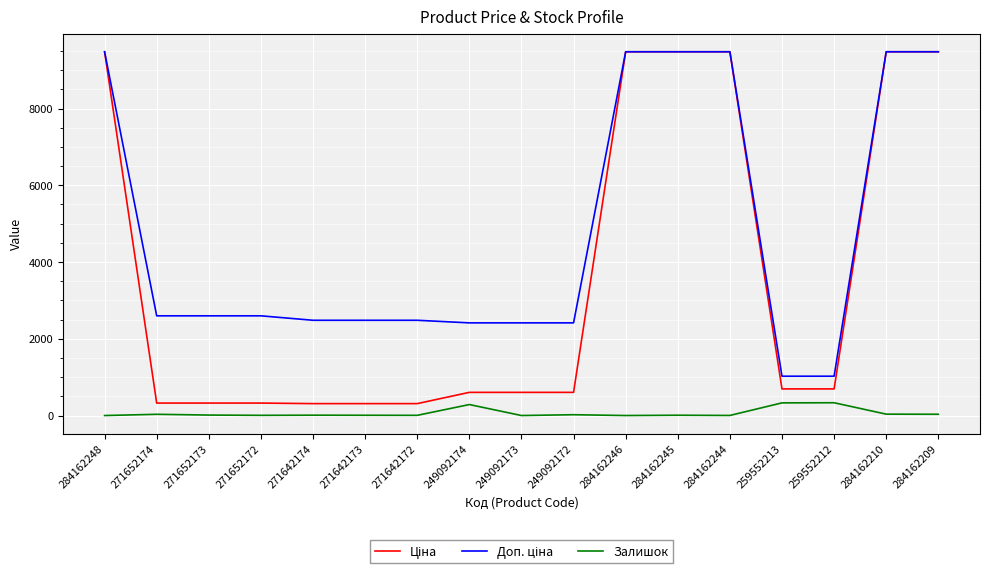

What is the maximum value for Залишок?

333.0